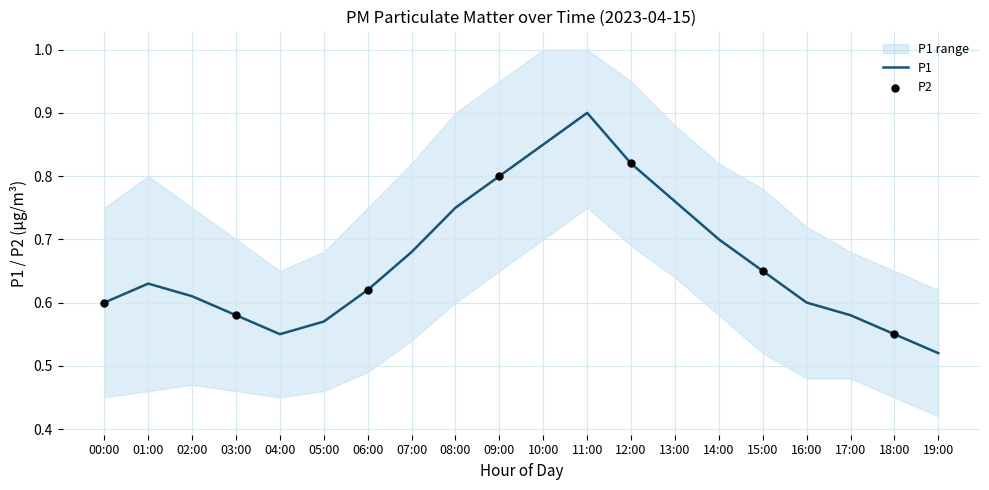

Which series has the largest total across all categories?

P1_upper